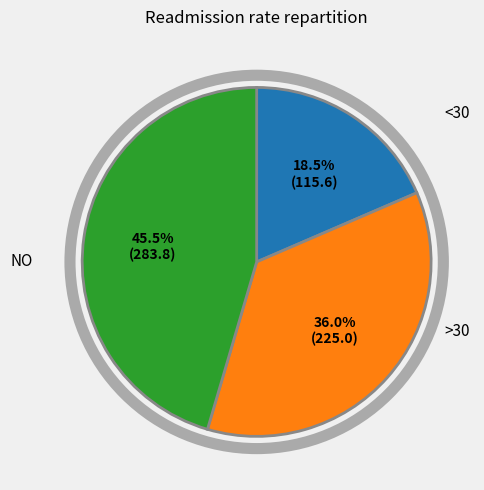

Is there a majority slice in this chart?

No